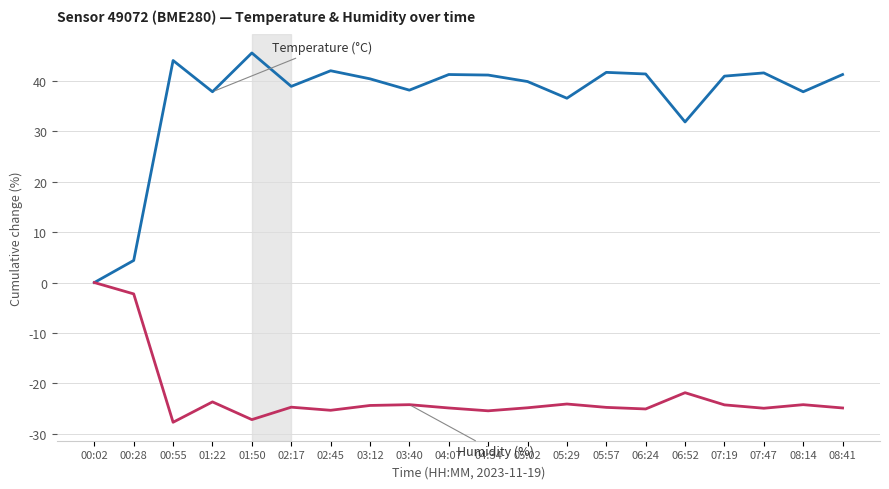

What is the smallest value displayed?

-27.7